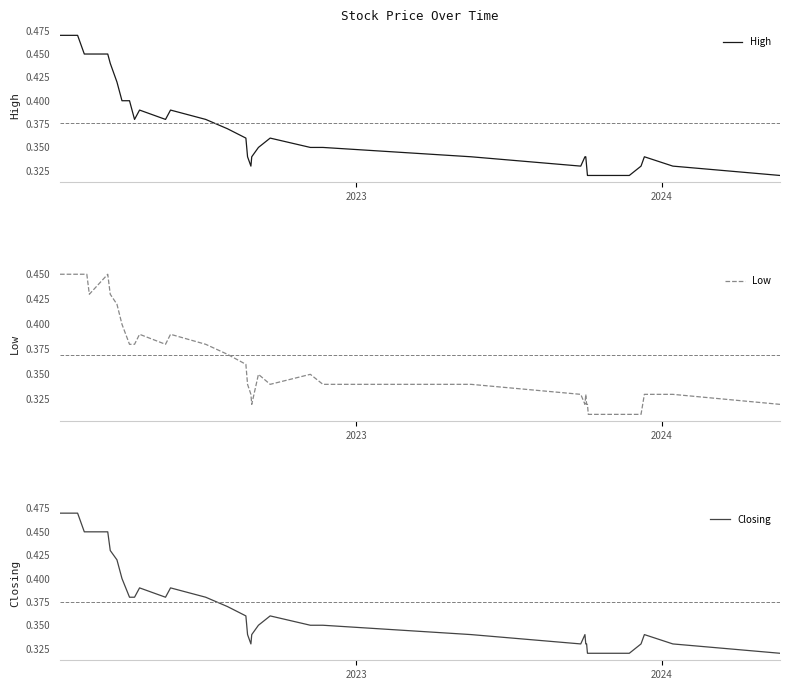

What are all the series names shown in the legend?

High, Low, Closing